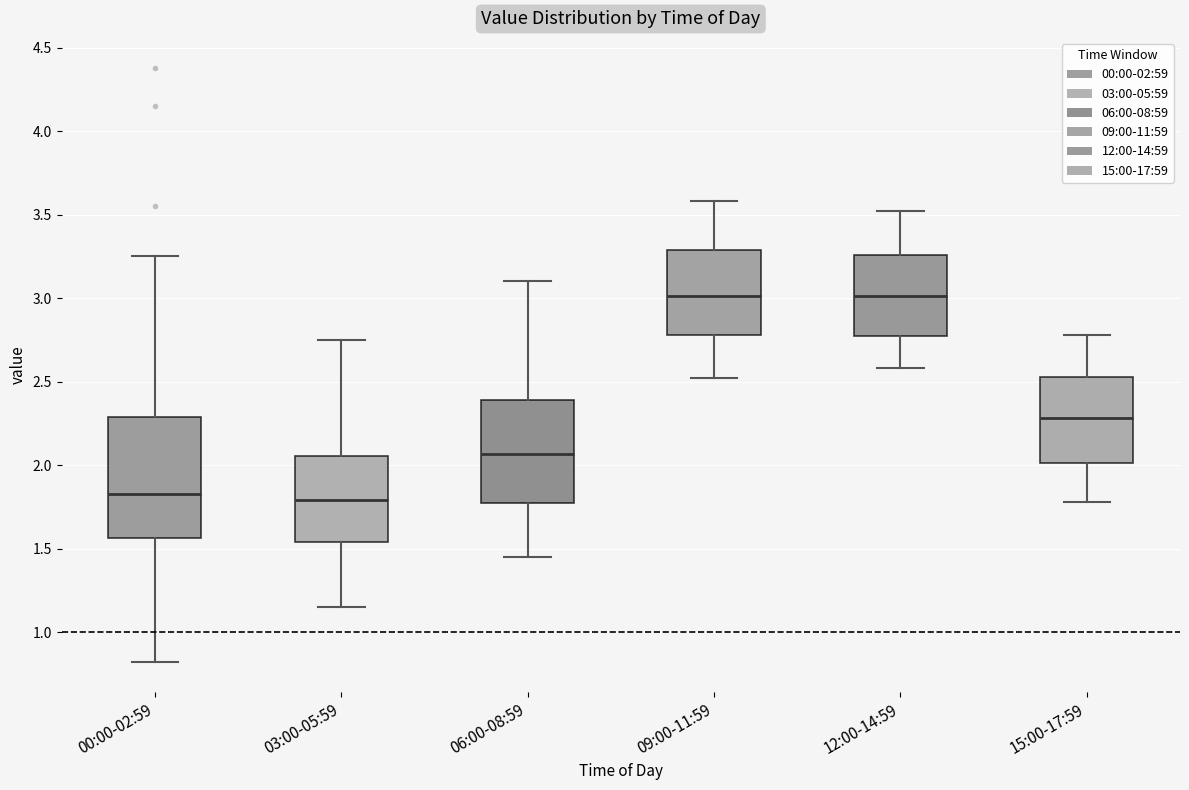

Reading left to right, transcribe this box plot: for each box, give where its median line is, the range the box spans, and where its two whiskers end, as read against the y-axis. The values are not printed on the chart, so give them approximately, as read against the axis.

00:00-02:59: median 1.85, box 1.55 to 2.30, whiskers 0.80 to 3.25
03:00-05:59: median 1.80, box 1.55 to 2.05, whiskers 1.15 to 2.75
06:00-08:59: median 2.05, box 1.75 to 2.40, whiskers 1.45 to 3.10
09:00-11:59: median 3.00, box 2.80 to 3.30, whiskers 2.50 to 3.60
12:00-14:59: median 3.00, box 2.75 to 3.25, whiskers 2.60 to 3.50
15:00-17:59: median 2.30, box 2.00 to 2.55, whiskers 1.80 to 2.80